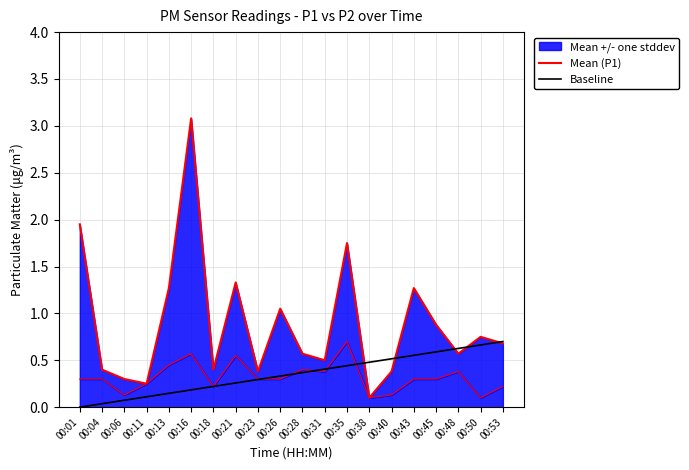

Which series ends up on top after the final intersection of Baseline and Mean (P1)?

Baseline